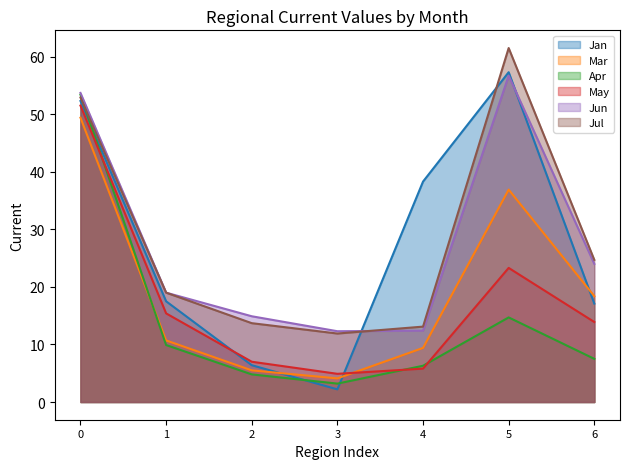

Where do Apr and Jul first cross each other?

0 and 1